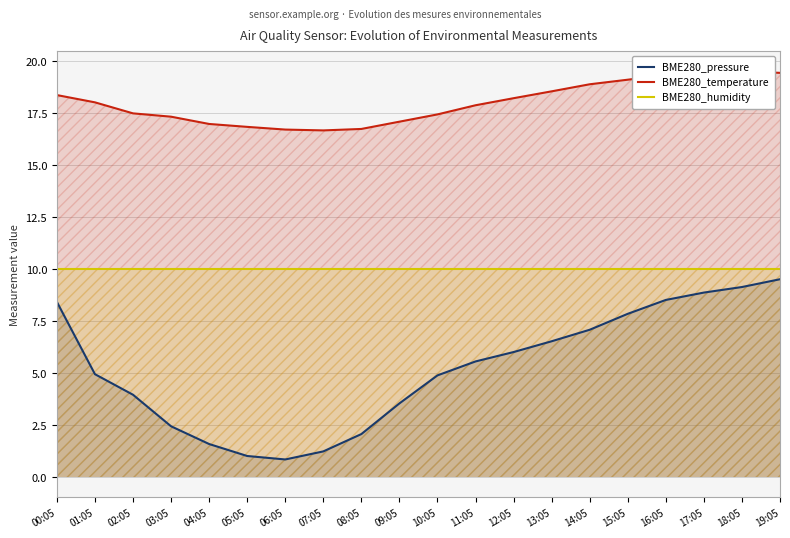

What is the difference between the BME280_pressure values at 14:05 and 19:05?

2.4